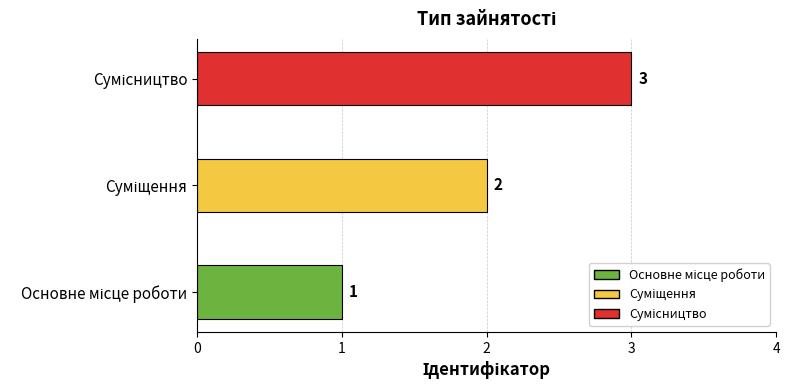

What is the sum of all values?

6